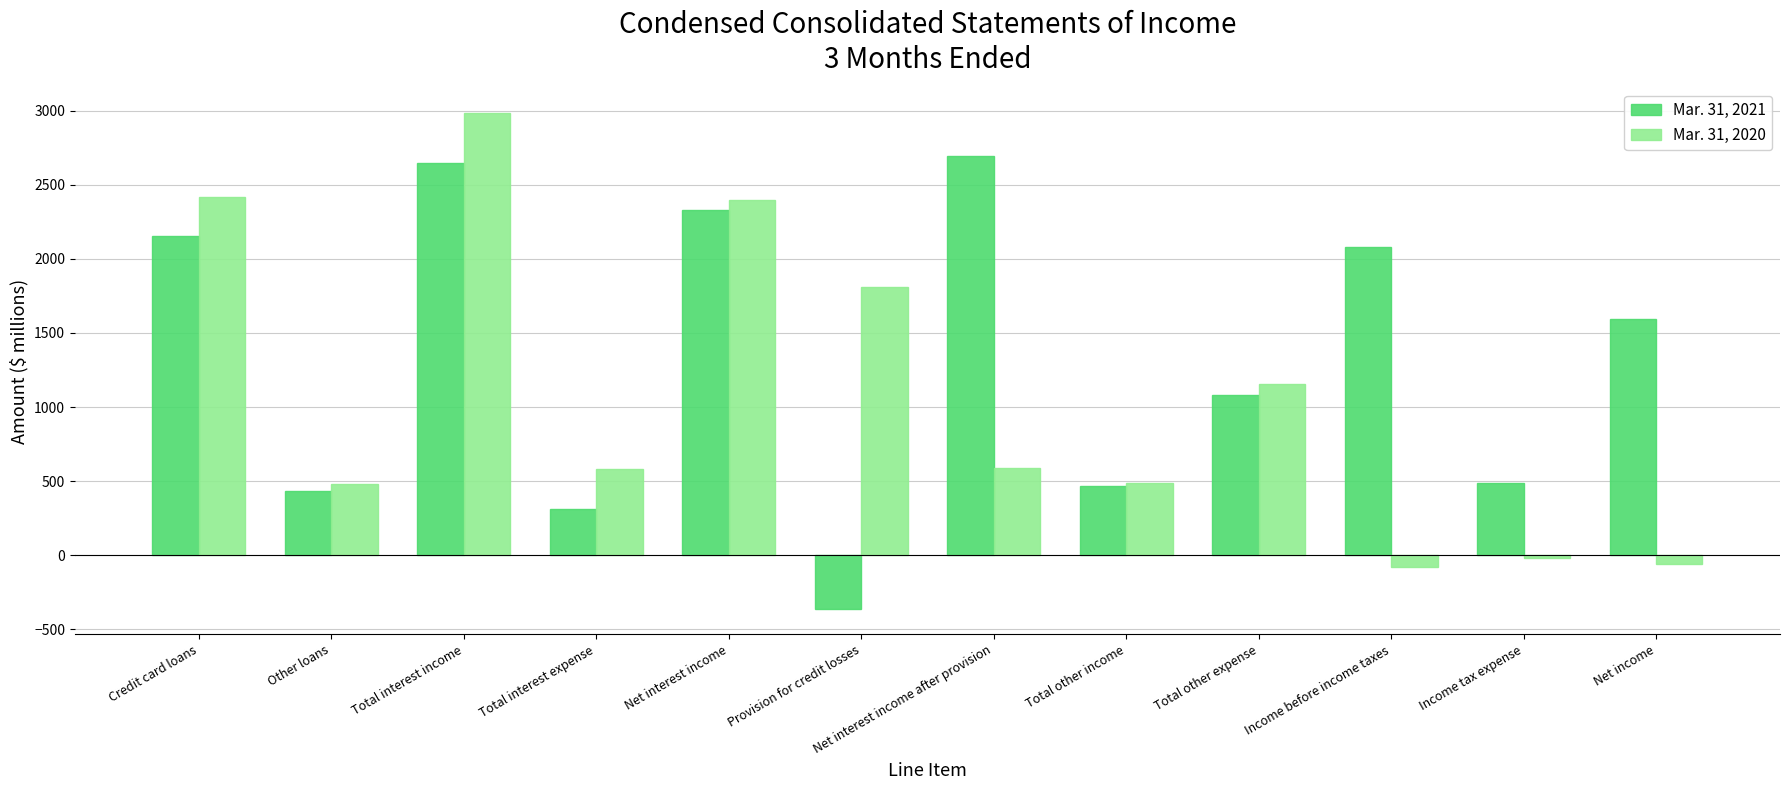

How many values in Mar. 31, 2020 are below zero?

3